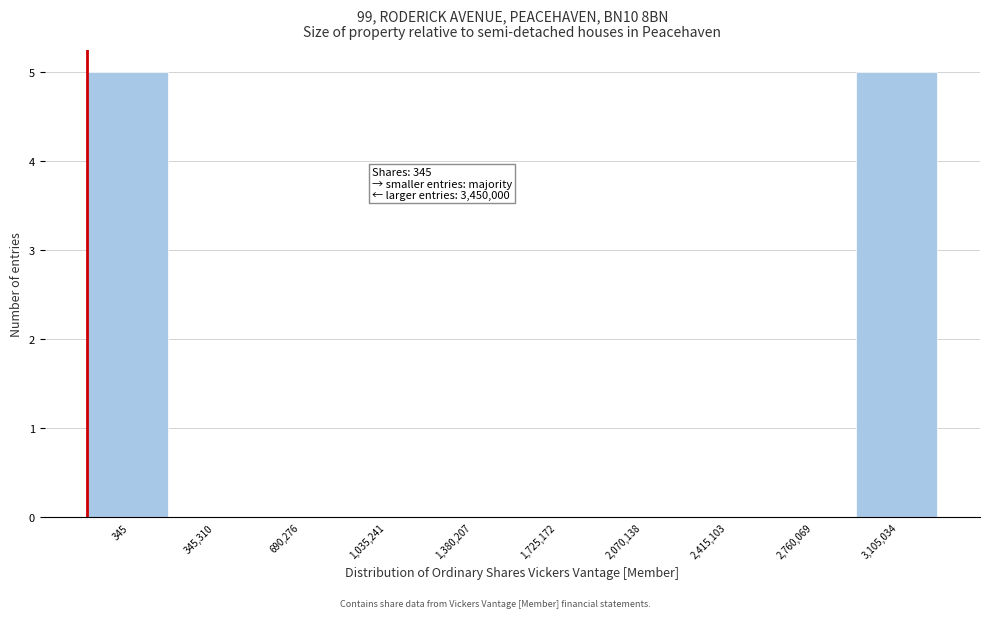

Reading left to right, what are all the values shown in this chart?

345=5	345,310=0	690,276=0	1,035,241=0	1,380,207=0	1,725,172=0	2,070,138=0	2,415,103=0	2,760,069=0	3,105,034=5